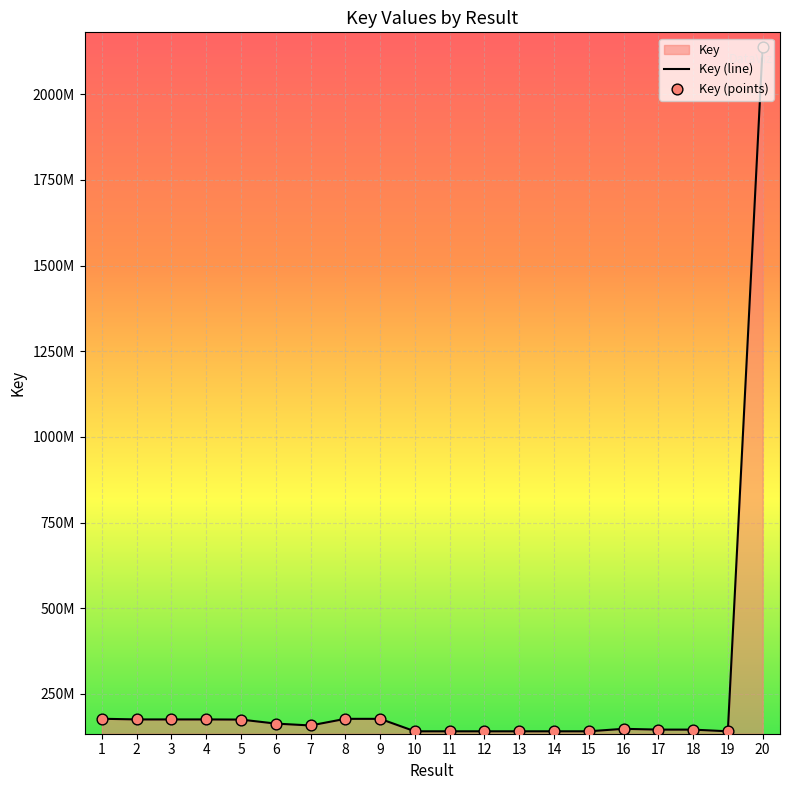

Which series has the widest spread of Y values?

Key (line)